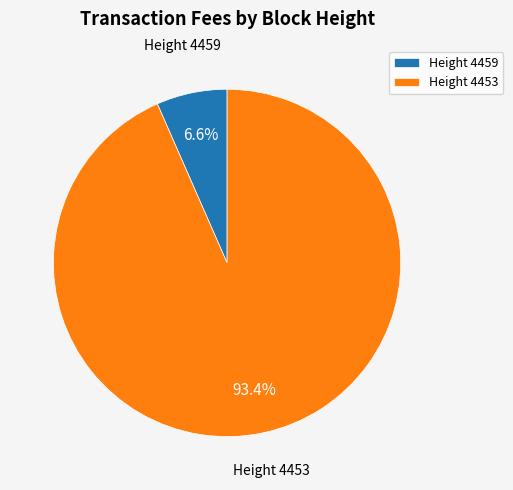

What percentage do Height 4459 and Height 4453 together represent?

100.0%